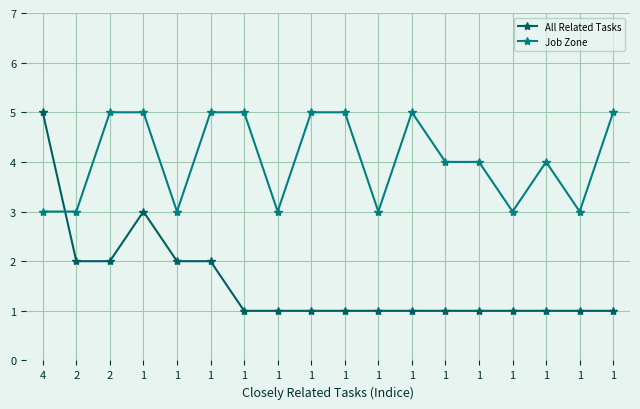

What are all the series names shown in the legend?

All Related Tasks, Job Zone